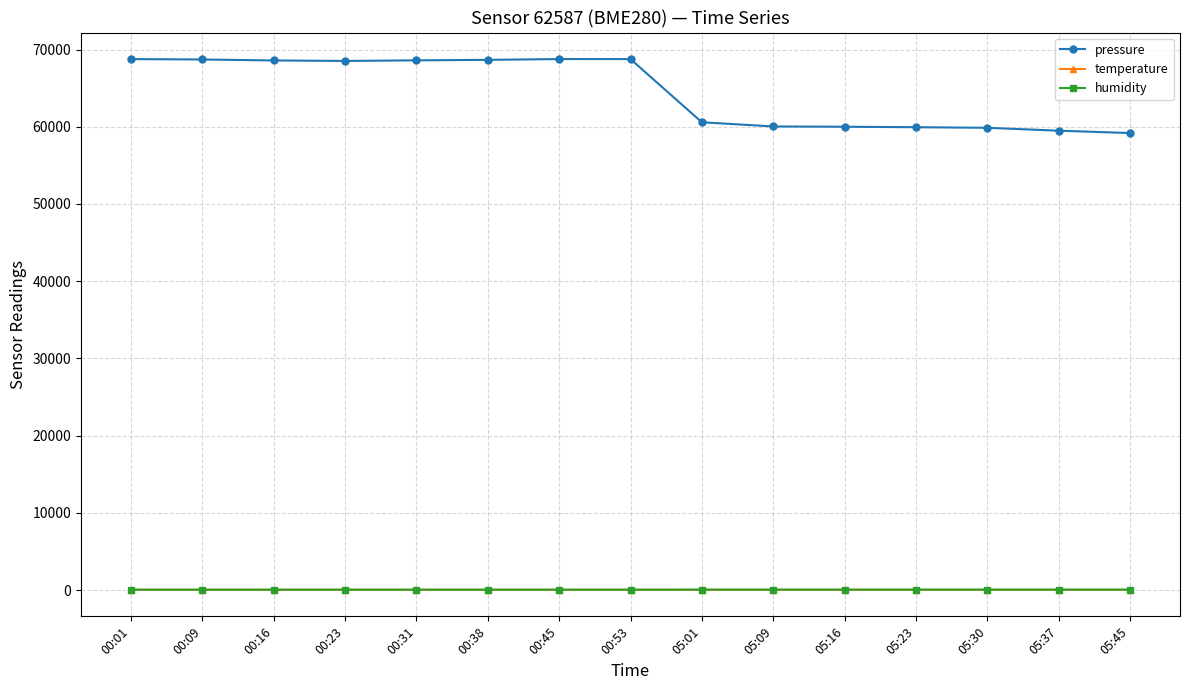

True or false: temperature and humidity intersect in this chart.

False